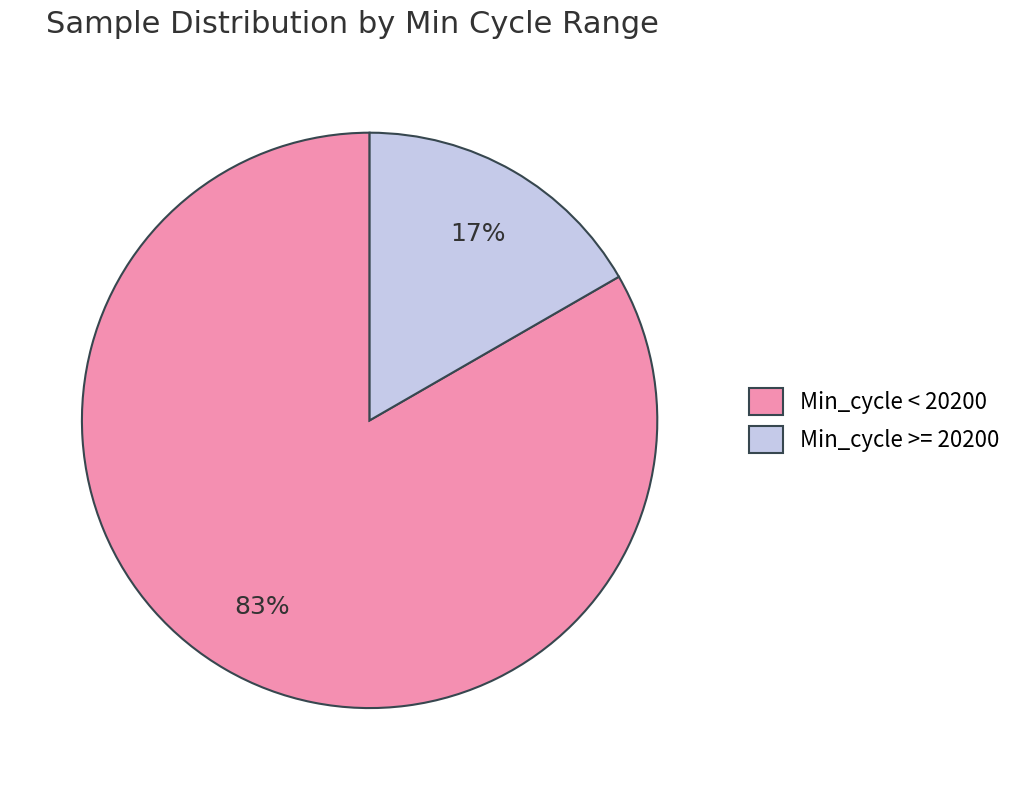

Which slice is the smallest?

Min_cycle >= 20200